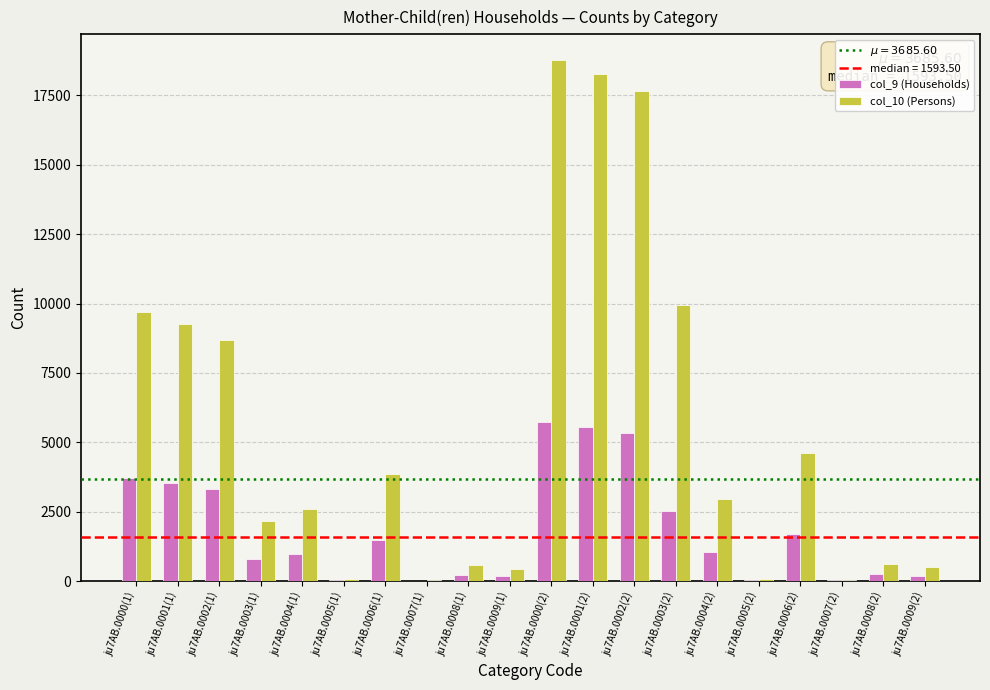

Which series has the largest total across all categories?

col_10 (Persons)